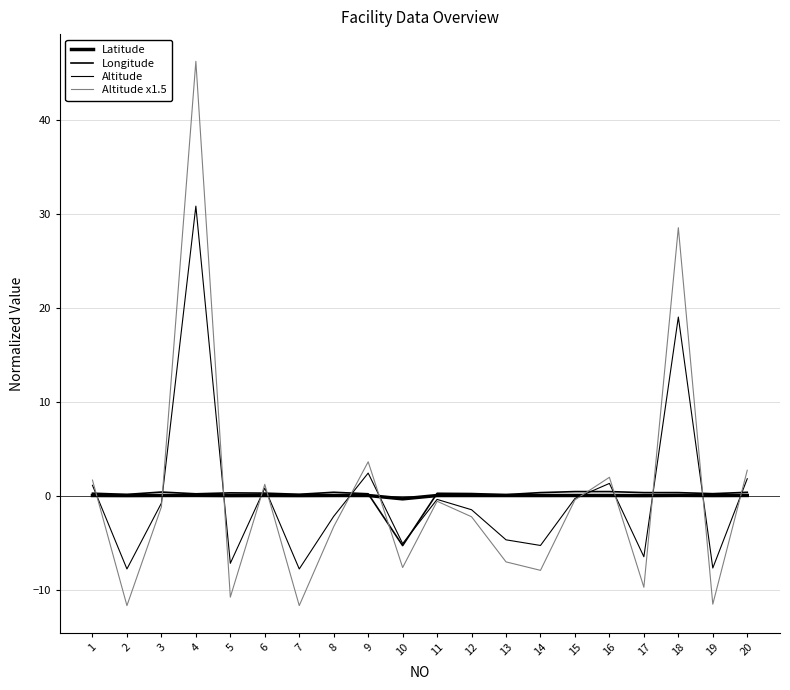

What is the lowest value of the Altitude x1.5 series?

-11.7